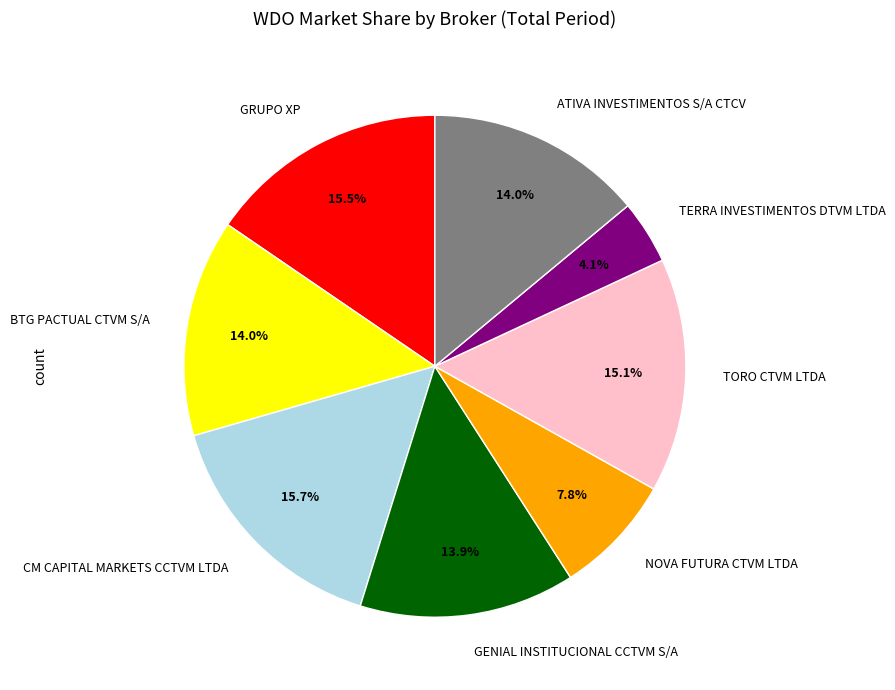

Which category has the smallest portion of the pie?

TERRA INVESTIMENTOS DTVM LTDA